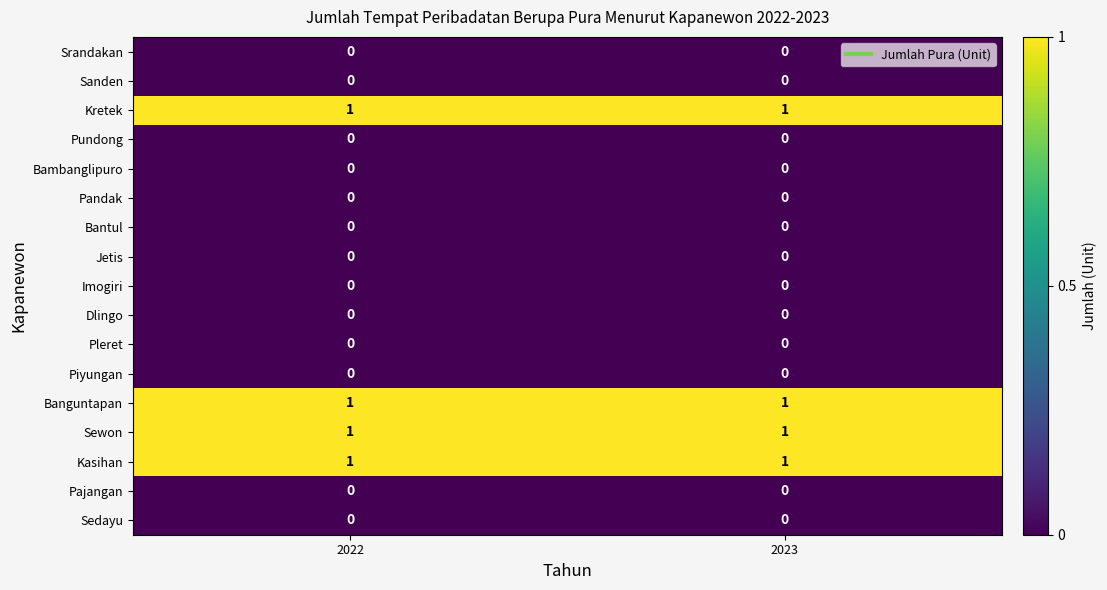

What is the total value across all series at 2023?

4